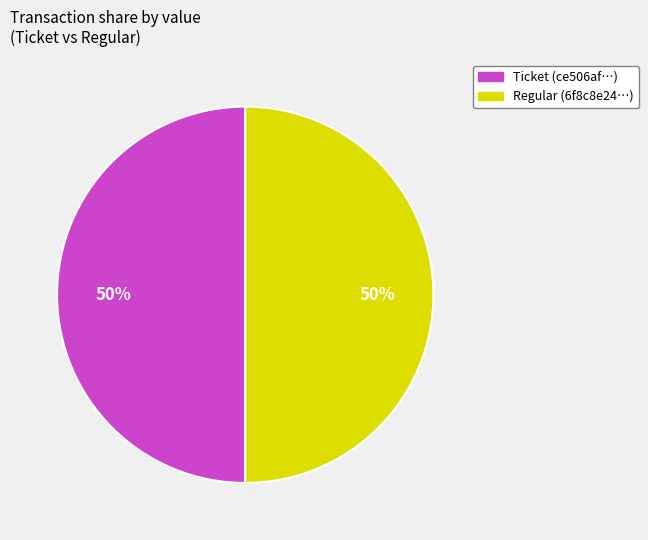

What is the ratio of the value at Ticket (ce506af…) to the value at Regular (6f8c8e24…)?

1.0